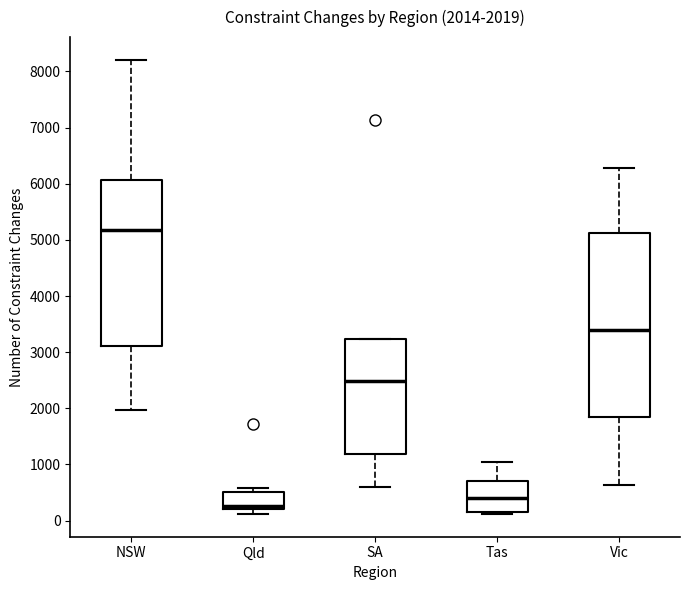

Which box's median line is the lowest?

Qld